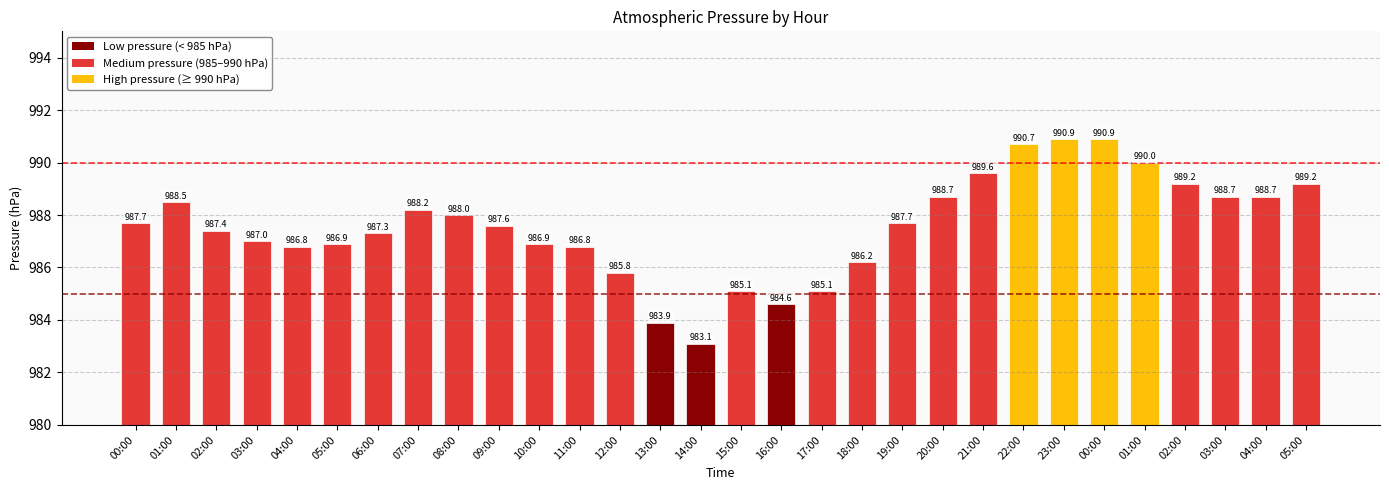

Does the chart contain any negative values?

No